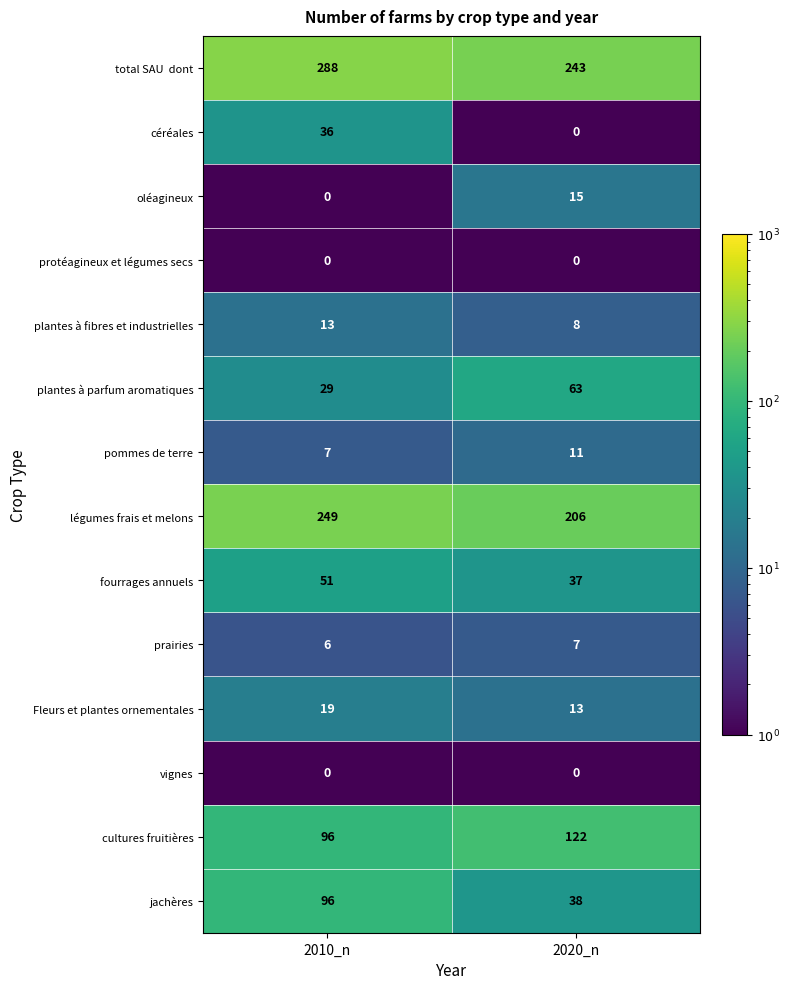

Which series changed the most between 2010_n and 2020_n?

jachères